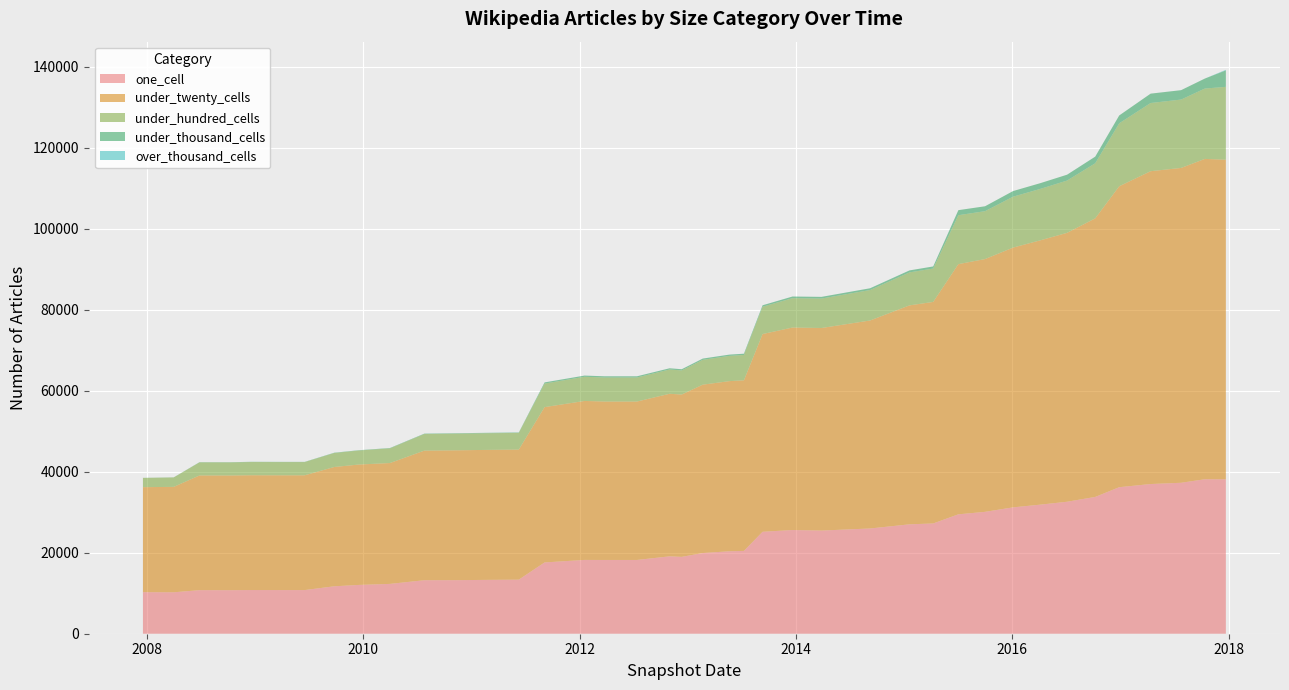

Reading left to right, transcribe all the data shown in this chart.

one_cell: 2007-12-19=10255	2008-04-01=10228	2008-06-27=10756	2008-10-10=10749	2008-12-17=10783	2009-04-06=10776	2009-06-17=10776	2009-09-25=11713	2009-12-16=12045	2010-04-01=12303	2010-07-26=13209	2010-11-17=13227	2011-02-21=13295	2011-06-10=13350	2011-09-05=17599	2012-01-18=18222	2012-03-26=18212	2012-07-13=18213	2012-10-31=19105	2012-12-11=18977	2013-02-20=19922	2013-05-21=20358	2013-07-09=20450	2013-09-10=25170	2013-12-20=25605	2014-03-28=25472	2014-09-08=25985	2015-01-19=27010	2015-04-09=27226	2015-07-03=29483	2015-10-01=30095	2016-01-04=31203	2016-04-05=31874	2016-07-04=32586	2016-10-07=33777	2016-12-27=36180	2017-04-12=36960	2017-07-24=37270	2017-10-12=38146	2017-12-22=38124
under_twenty_cells: 2007-12-19=25934	2008-04-01=26036	2008-06-27=28326	2008-10-10=28324	2008-12-17=28350	2009-04-06=28342	2009-06-17=28342	2009-09-25=29456	2009-12-16=29726	2010-04-01=29844	2010-07-26=32002	2010-11-17=32068	2011-02-21=32096	2011-06-10=32119	2011-09-05=38354	2012-01-18=39255	2012-03-26=39122	2012-07-13=39122	2012-10-31=40143	2012-12-11=40084	2013-02-20=41576	2013-05-21=42012	2013-07-09=42127	2013-09-10=48829	2013-12-20=50001	2014-03-28=50018	2014-09-08=51360	2015-01-19=54069	2015-04-09=54704	2015-07-03=61778	2015-10-01=62417	2016-01-04=64148	2016-04-05=65272	2016-07-04=66402	2016-10-07=68785	2016-12-27=74306	2017-04-12=77246	2017-07-24=77743	2017-10-12=79095	2017-12-22=78916
under_hundred_cells: 2007-12-19=2280	2008-04-01=2320	2008-06-27=3224	2008-10-10=3225	2008-12-17=3258	2009-04-06=3257	2009-06-17=3257	2009-09-25=3451	2009-12-16=3456	2010-04-01=3620	2010-07-26=4091	2010-11-17=4110	2011-02-21=4112	2011-06-10=4115	2011-09-05=5811	2012-01-18=5965	2012-03-26=5932	2012-07-13=5932	2012-10-31=5994	2012-12-11=5954	2013-02-20=6129	2013-05-21=6235	2013-07-09=6252	2013-09-10=6745	2013-12-20=7242	2014-03-28=7270	2014-09-08=7518	2015-01-19=8138	2015-04-09=8239	2015-07-03=12075	2015-10-01=11824	2016-01-04=12571	2016-04-05=12696	2016-07-04=12908	2016-10-07=13600	2016-12-27=15544	2017-04-12=16835	2017-07-24=16882	2017-10-12=17372	2017-12-22=17992
under_thousand_cells: 2007-12-19=21	2008-04-01=27	2008-06-27=53	2008-10-10=53	2008-12-17=58	2009-04-06=58	2009-06-17=58	2009-09-25=78	2009-12-16=78	2010-04-01=89	2010-07-26=102	2010-11-17=105	2011-02-21=105	2011-06-10=105	2011-09-05=292	2012-01-18=299	2012-03-26=298	2012-07-13=298	2012-10-31=300	2012-12-11=295	2013-02-20=310	2013-05-21=313	2013-07-09=313	2013-09-10=355	2013-12-20=414	2014-03-28=415	2014-09-08=438	2015-01-19=494	2015-04-09=517	2015-07-03=1250	2015-10-01=1209	2016-01-04=1388	2016-04-05=1418	2016-07-04=1448	2016-10-07=1637	2016-12-27=1933	2017-04-12=2310	2017-07-24=2317	2017-10-12=2460	2017-12-22=4061
over_thousand_cells: 2007-12-19=0	2008-04-01=0	2008-06-27=0	2008-10-10=0	2008-12-17=0	2009-04-06=0	2009-06-17=0	2009-09-25=0	2009-12-16=0	2010-04-01=0	2010-07-26=0	2010-11-17=0	2011-02-21=0	2011-06-10=0	2011-09-05=0	2012-01-18=0	2012-03-26=0	2012-07-13=0	2012-10-31=0	2012-12-11=0	2013-02-20=0	2013-05-21=0	2013-07-09=0	2013-09-10=0	2013-12-20=0	2014-03-28=0	2014-09-08=0	2015-01-19=0	2015-04-09=0	2015-07-03=0	2015-10-01=0	2016-01-04=0	2016-04-05=0	2016-07-04=0	2016-10-07=3	2016-12-27=3	2017-04-12=3	2017-07-24=3	2017-10-12=3	2017-12-22=134